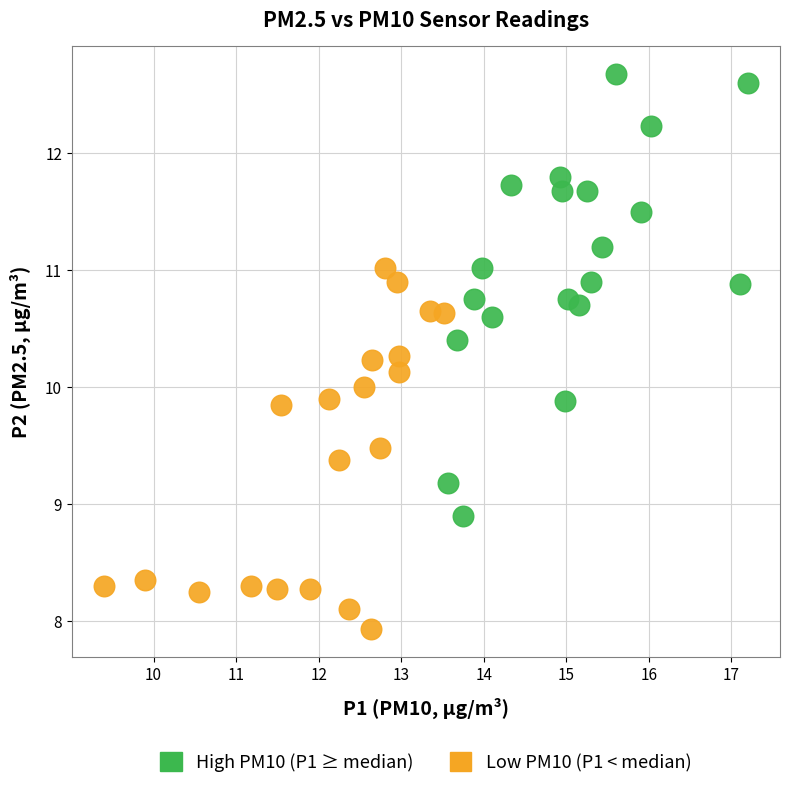

Which series reaches the minimum Y coordinate?

Low PM10 (P1 < median)